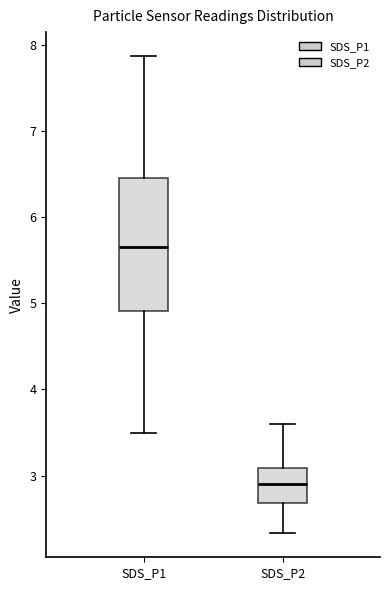

Reading left to right, transcribe this box plot: for each box, give where its median line is, the range the box spans, and where its two whiskers end, as read against the y-axis. The values are not printed on the chart, so give them approximately, as read against the axis.

SDS_P1: median 5.7, box 4.9 to 6.5, whiskers 3.5 to 7.9
SDS_P2: median 2.9, box 2.7 to 3.1, whiskers 2.3 to 3.6